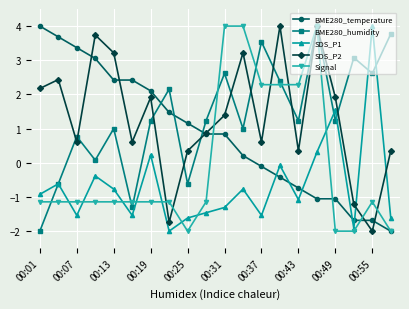

What is the average value of the SDS_P2 series?

1.3